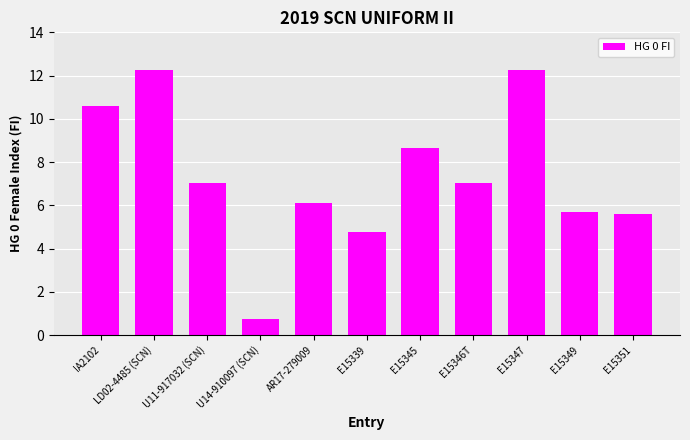

What is the minimum value shown in the chart?

0.7